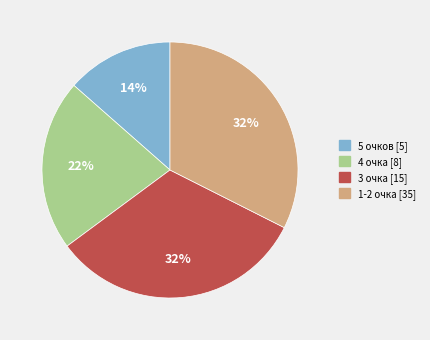

Count the number of slices in the pie.

4